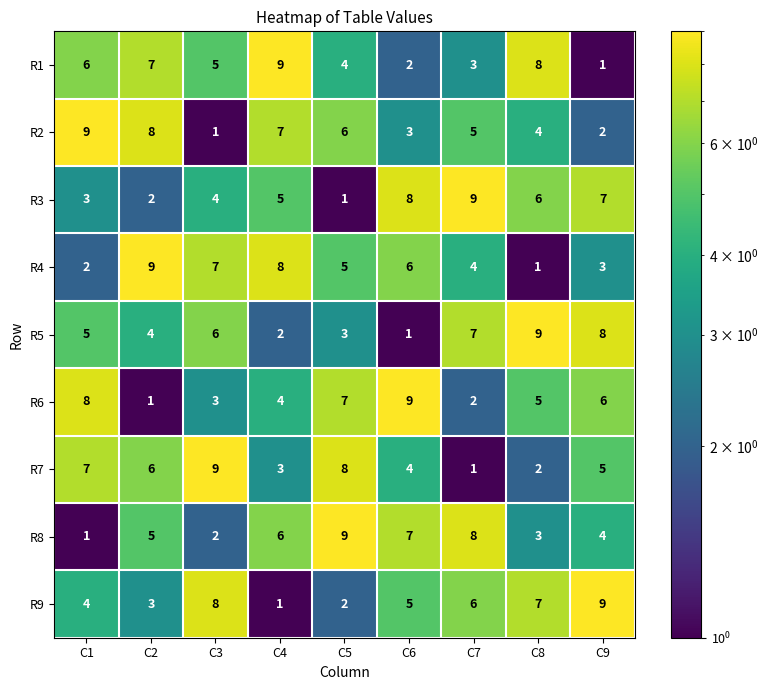

What is the difference between the highest and lowest values at C9?

8